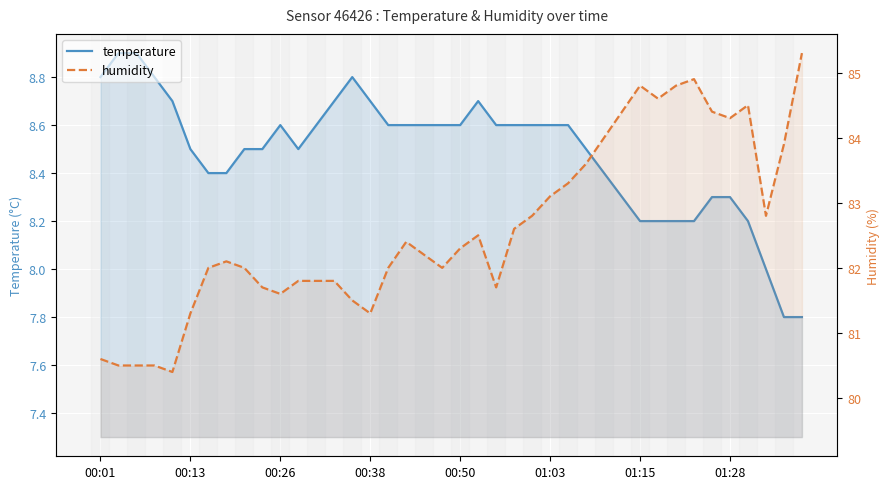

Which series has the largest total across all categories?

humidity